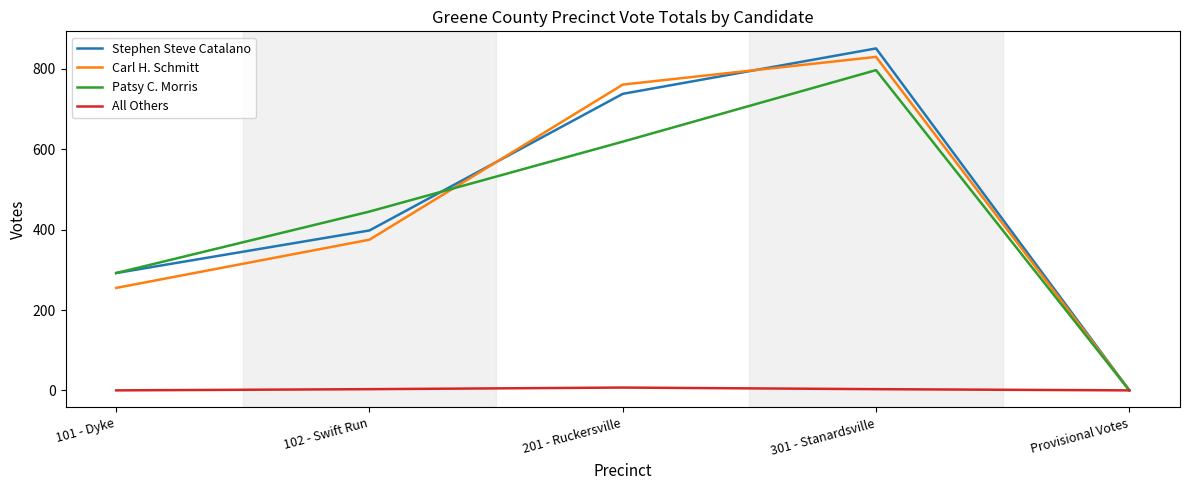

How many series are shown in this chart?

4